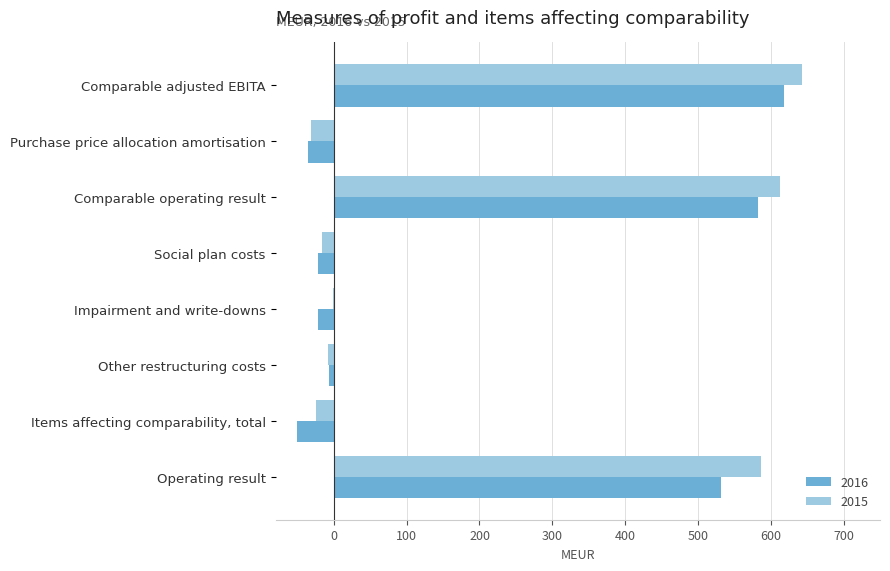

Is the value of 2016 at Items affecting comparability, total greater than the value of 2015 at Comparable operating result?

No